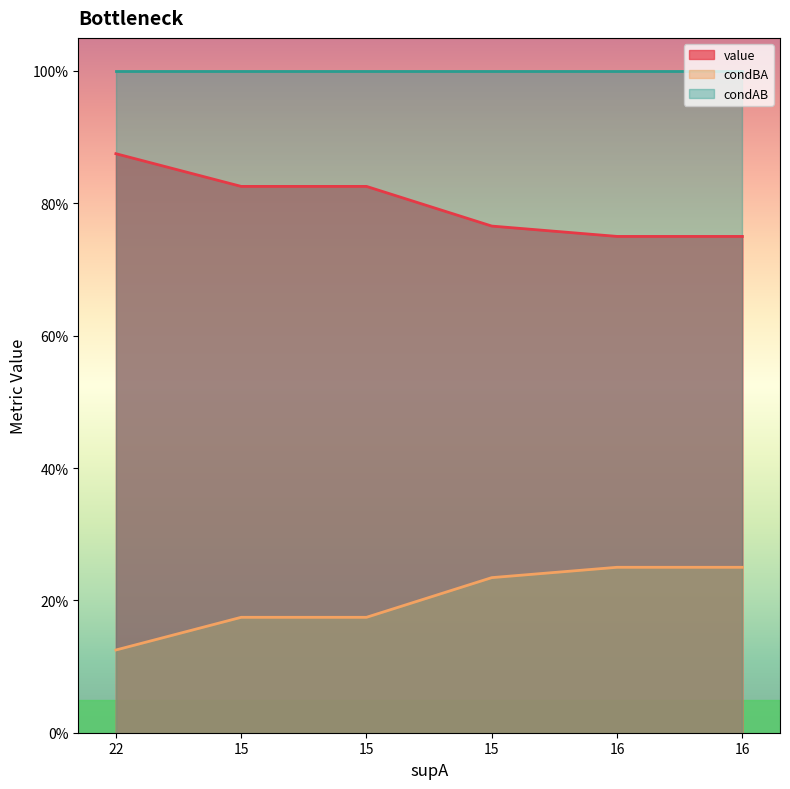

Which category has the highest value in the value series?

22